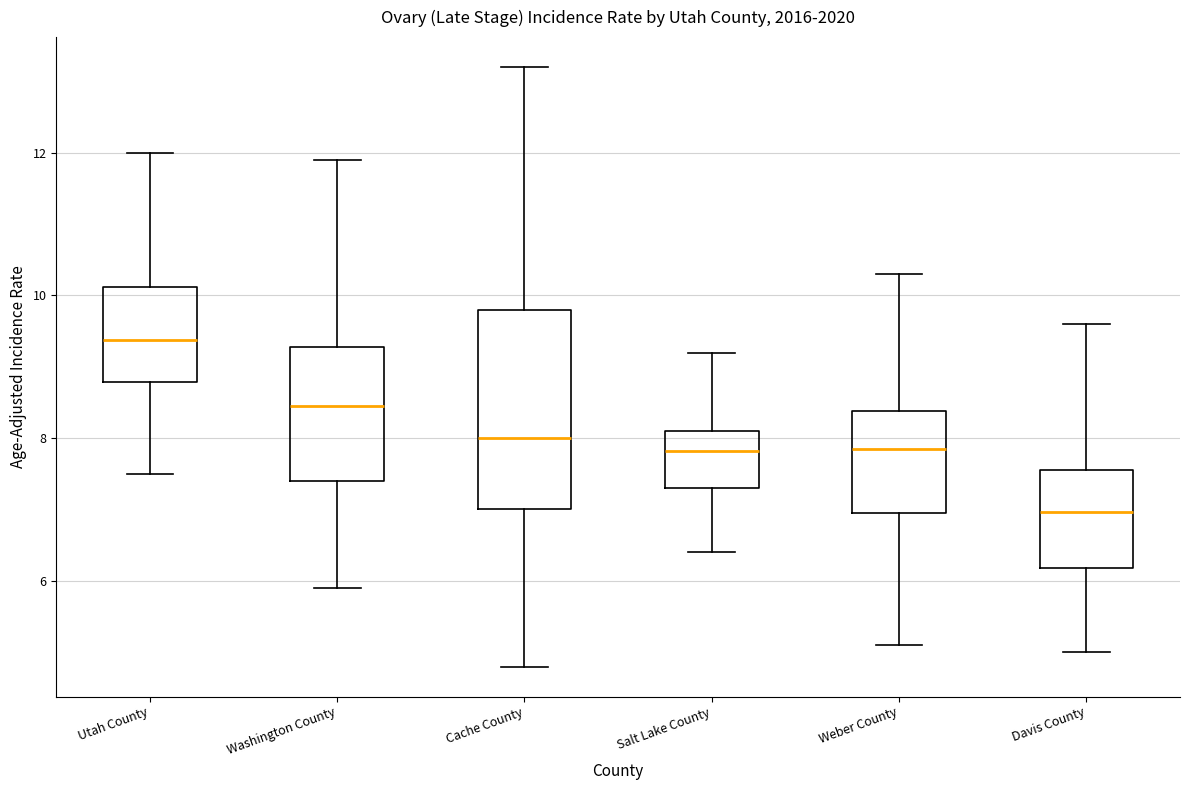

Reading left to right, read every box against the y-axis: the position of its median line, the range the box covers, and the ends of its whiskers. The values are not printed on the chart, so give them approximately, as read against the axis.

Utah County: median 9.4, box 8.8 to 10.2, whiskers 7.6 to 12.0
Washington County: median 8.4, box 7.4 to 9.2, whiskers 6.0 to 12.0
Cache County: median 8.0, box 7.0 to 9.8, whiskers 4.8 to 13.2
Salt Lake County: median 7.8, box 7.4 to 8.2, whiskers 6.4 to 9.2
Weber County: median 7.8, box 7.0 to 8.4, whiskers 5.2 to 10.4
Davis County: median 7.0, box 6.2 to 7.6, whiskers 5.0 to 9.6